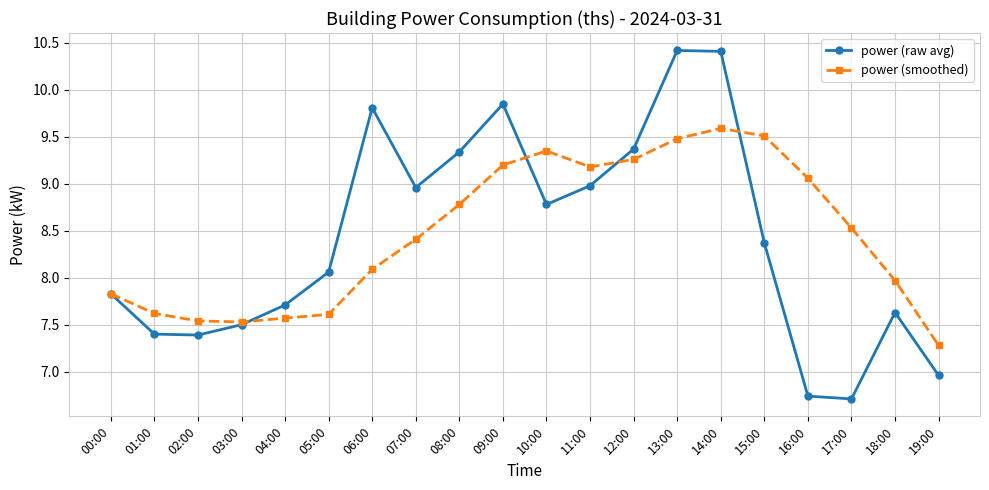

What is the sum of the power (smoothed) values at 11:00 and 16:00?

18.2